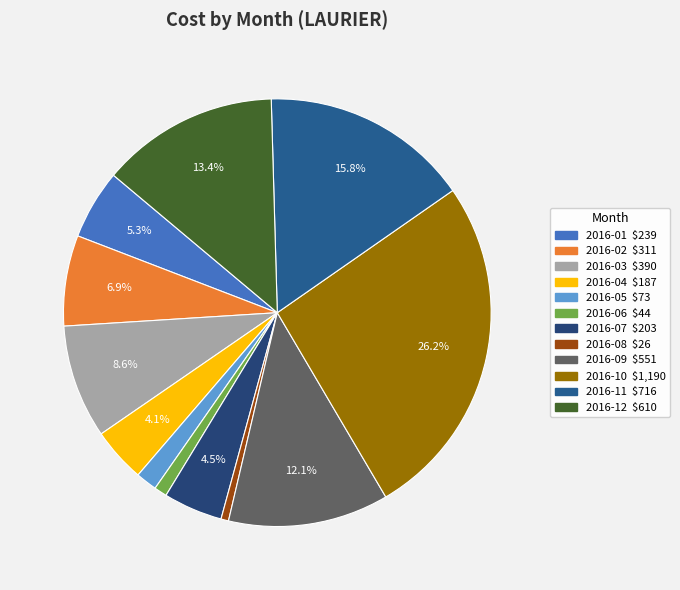

How much of the chart is everything except 2016-02?

93.1%